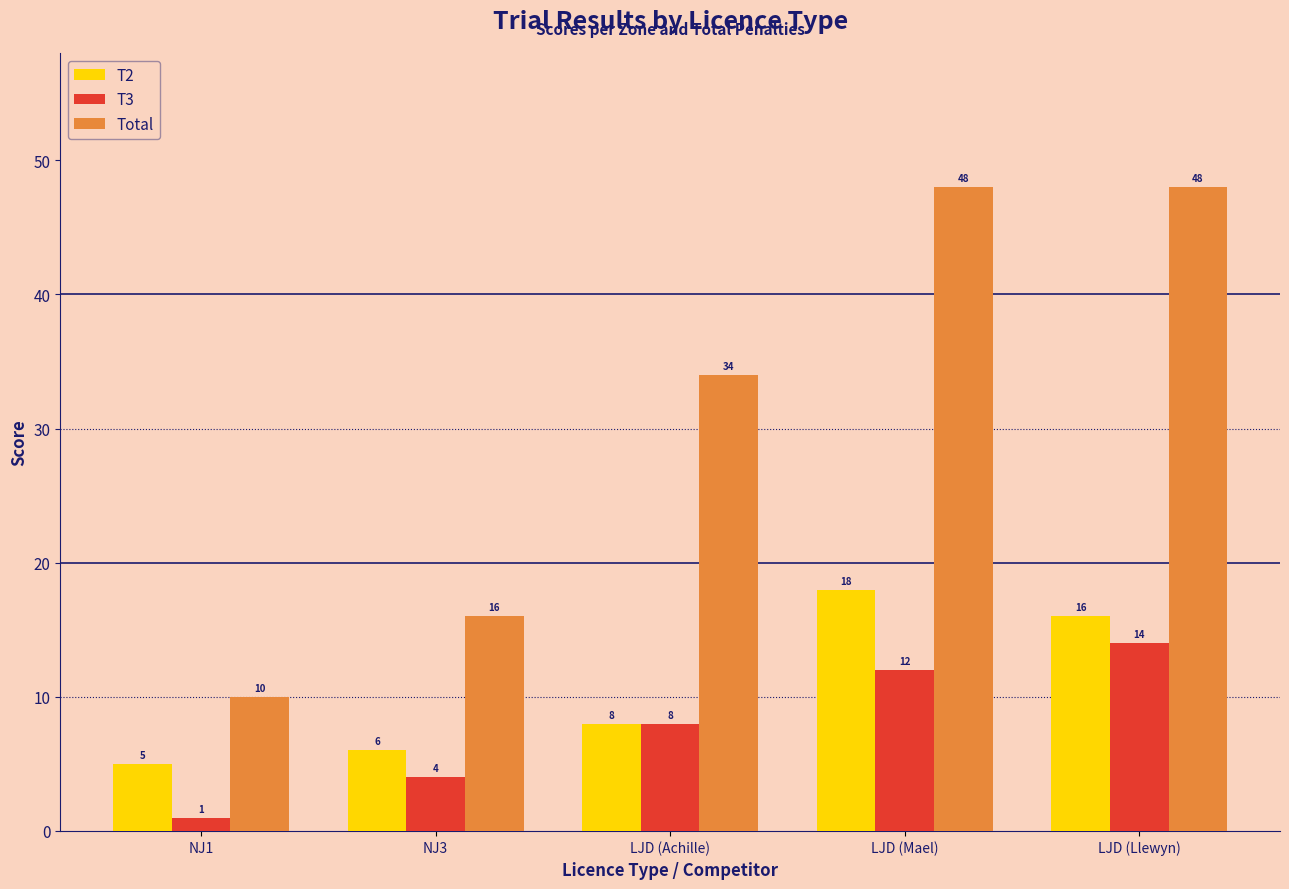

Which series has the largest range (max minus min)?

Total